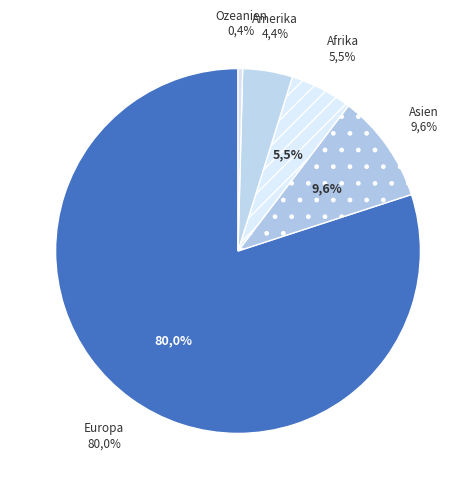

Between Afrika and Europa, which is larger?

Europa